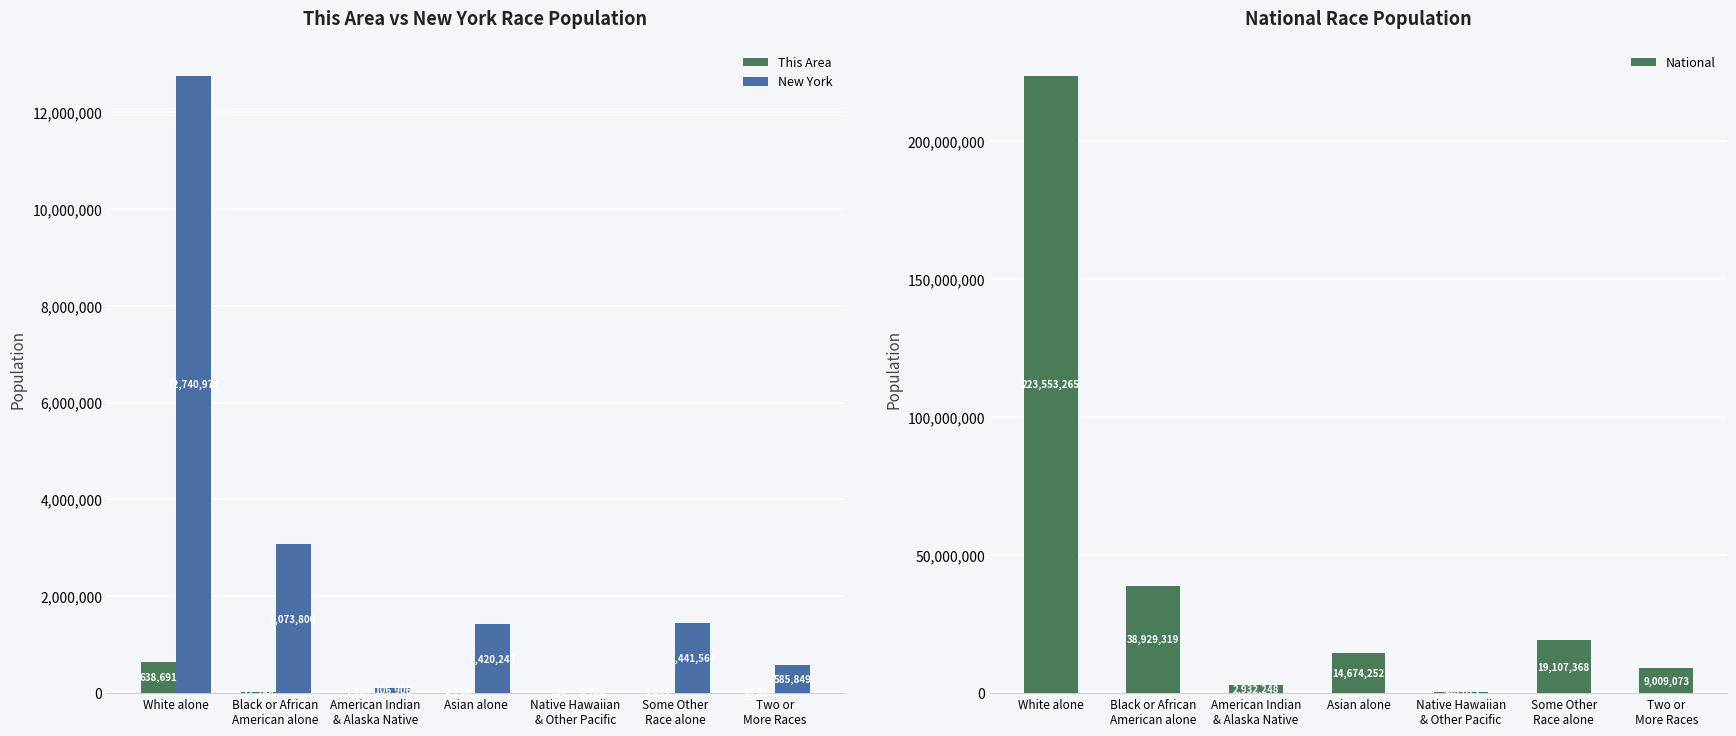

Reading left to right, extract all data points from this chart.

This Area: 638691	17254	1467	9130	184	5632	10840
New York: 12740974	3073800	106906	1420244	8766	1441563	585849
National: 223553265	38929319	2932248	14674252	540013	19107368	9009073